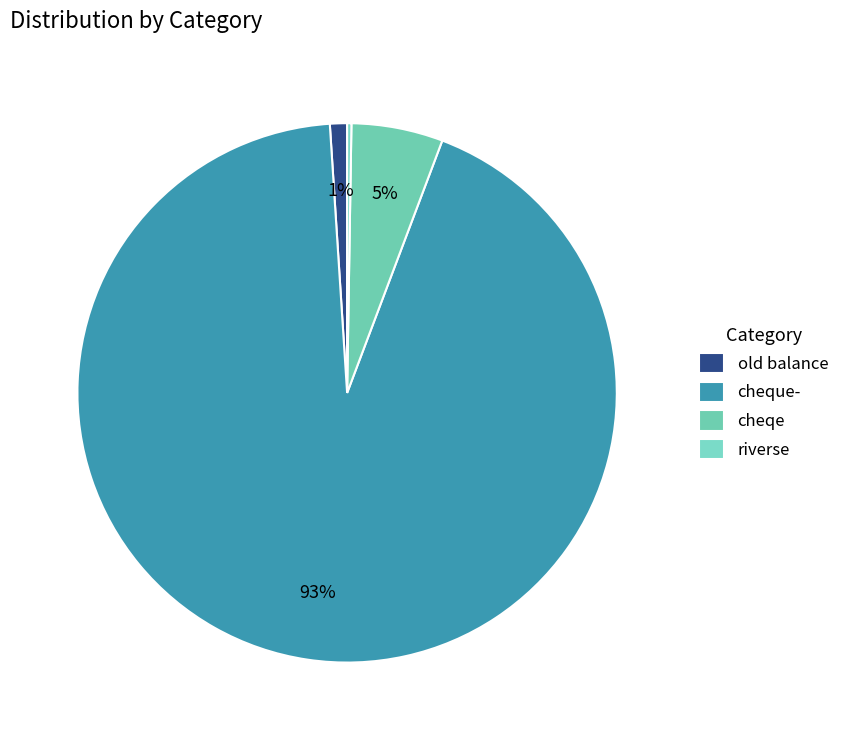

How many slices are in this pie chart?

4